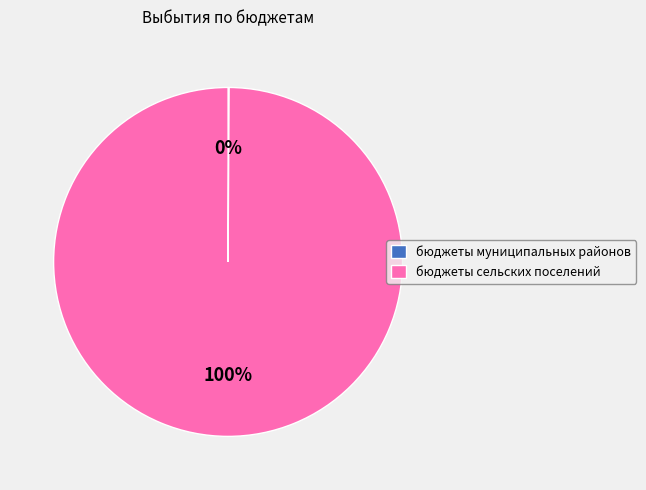

Which category has the biggest portion of the pie?

бюджеты сельских поселений